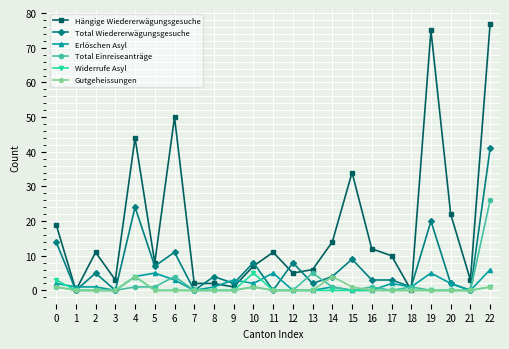

Is it true that Widerrufe Asyl equals 3 at 20?

False